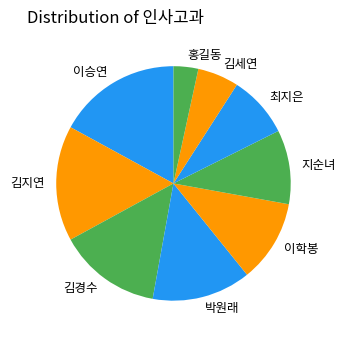

Is it true that 김세연 is 6% of the pie?

True